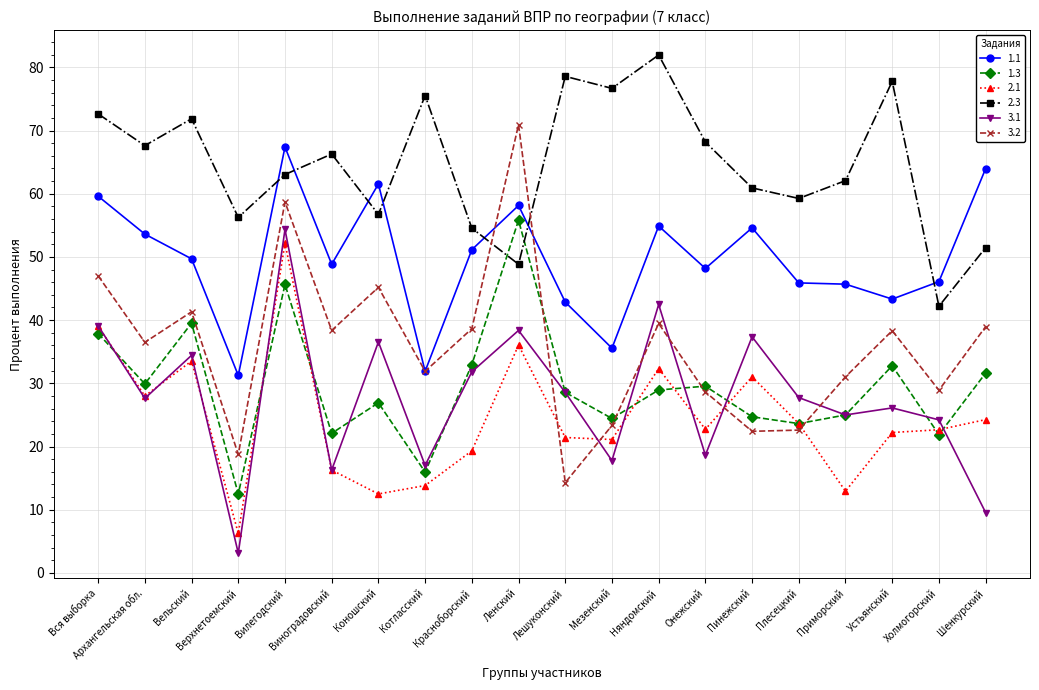

What is the greatest value displayed?

82.0